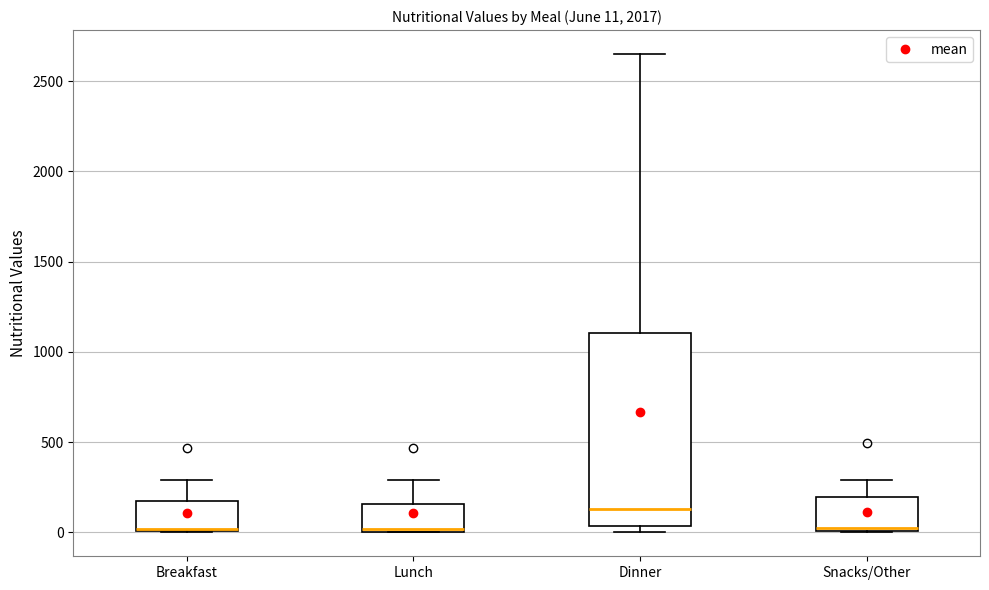

Comparing the boxes themselves (not the whiskers), which one is the tallest?

Dinner